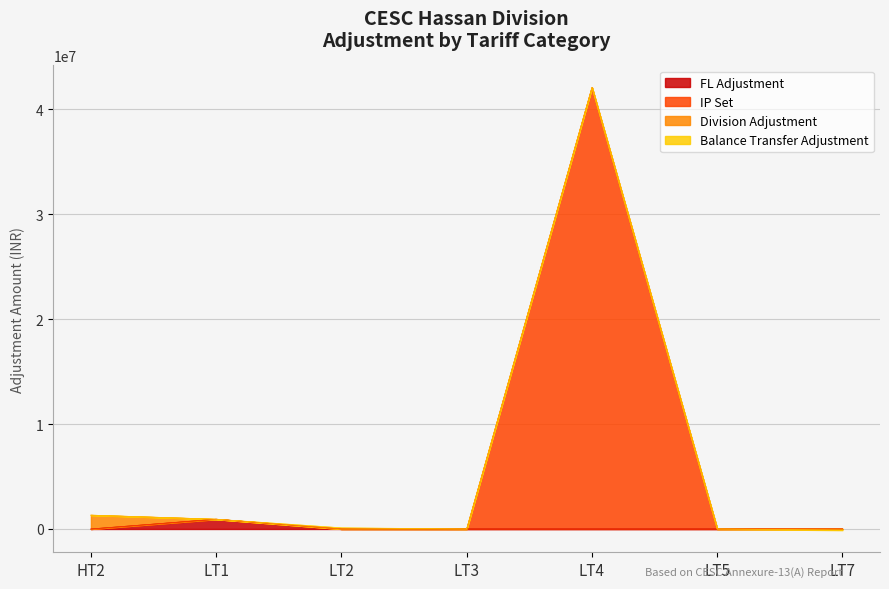

Which series has the largest range (max minus min)?

IP Set